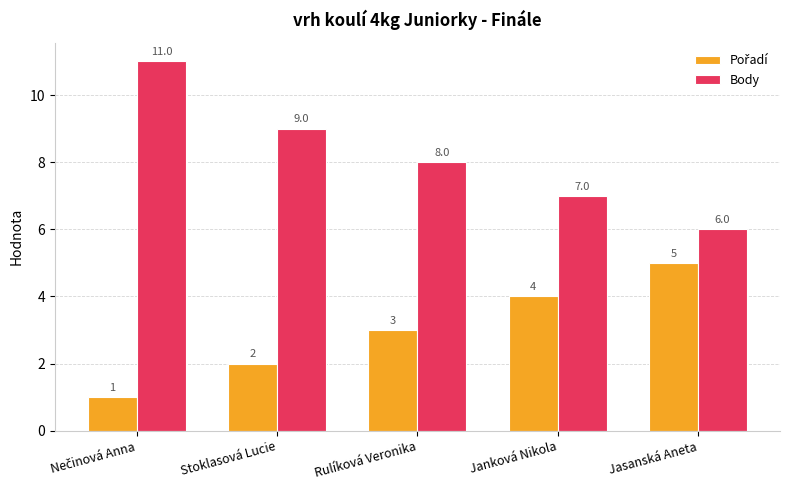

The value of Body at Stoklasová Lucie is 9. True or false?

True